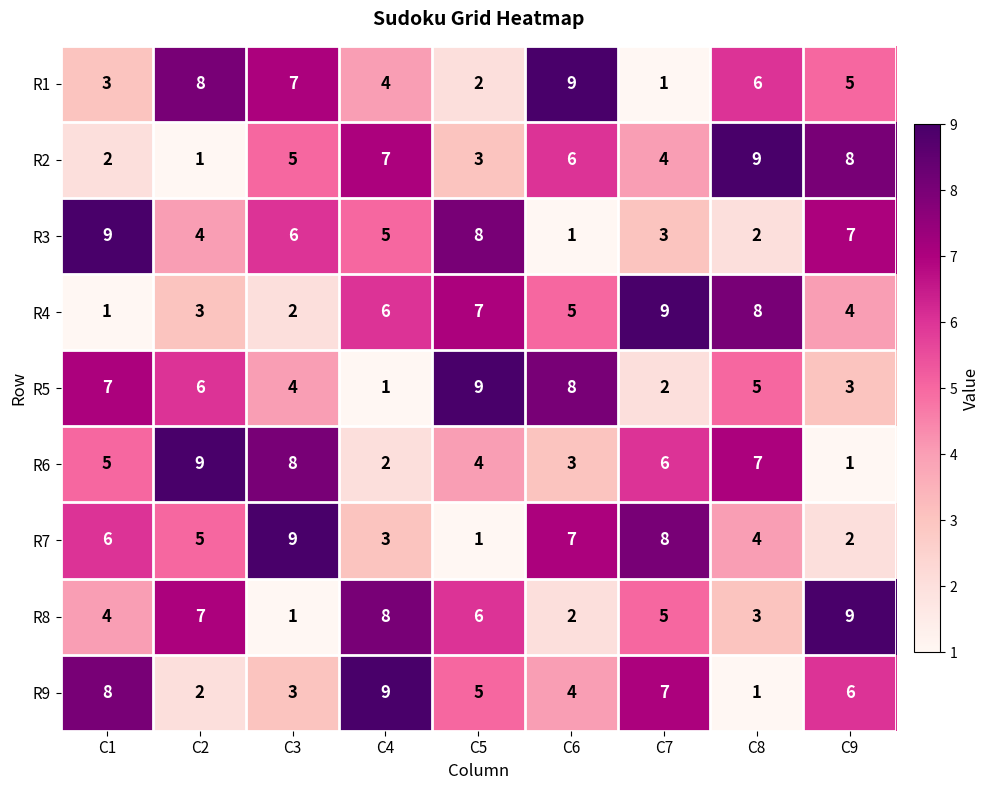

The value of R4 at C2 is 4. True or false?

False